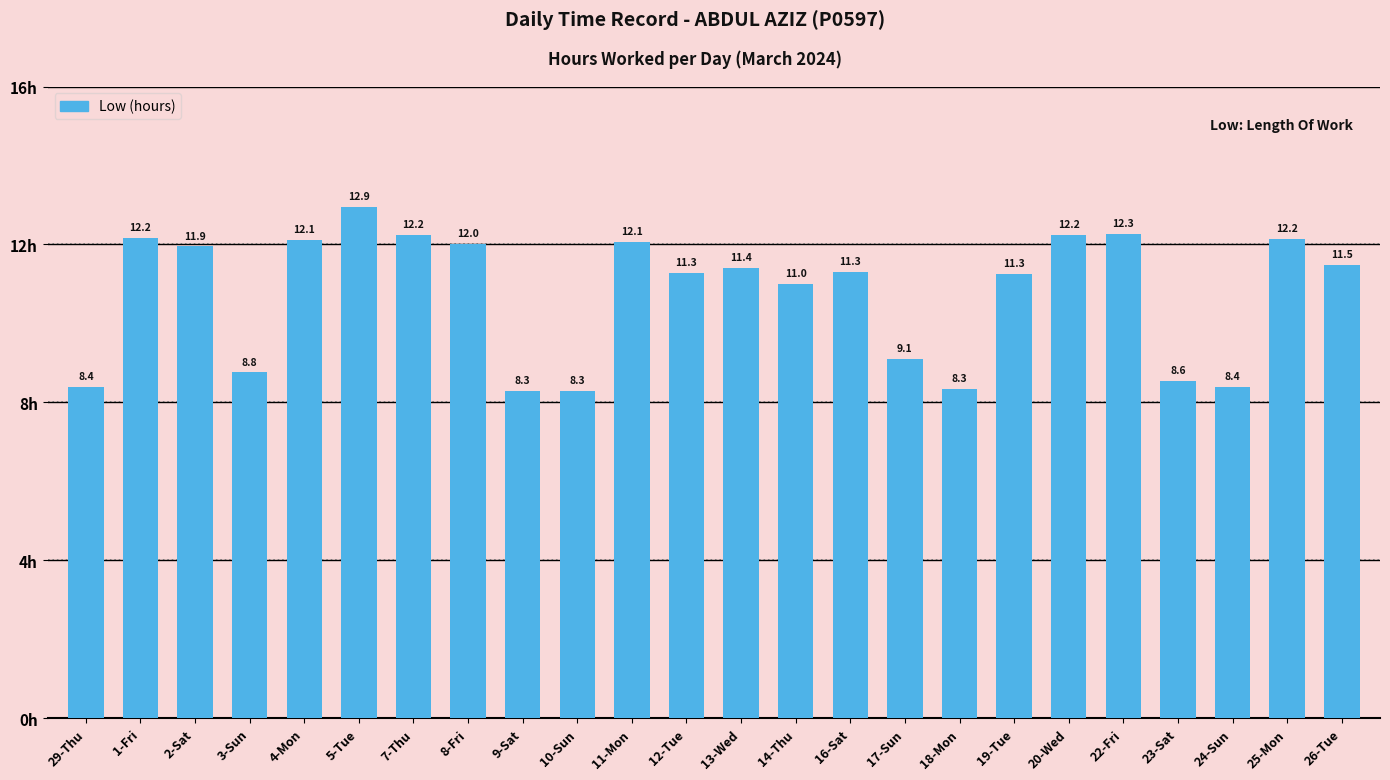

The chart shows a value of 11.0 at 18-Mon. True or false?

False